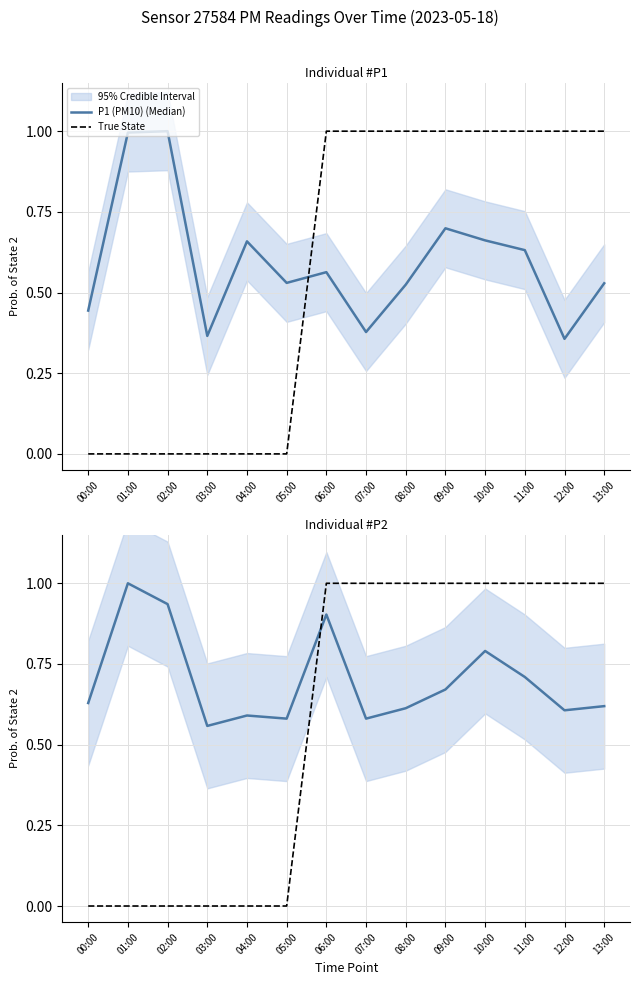

What is the average value of the P2 (PM2.5) (Median) series?

0.7